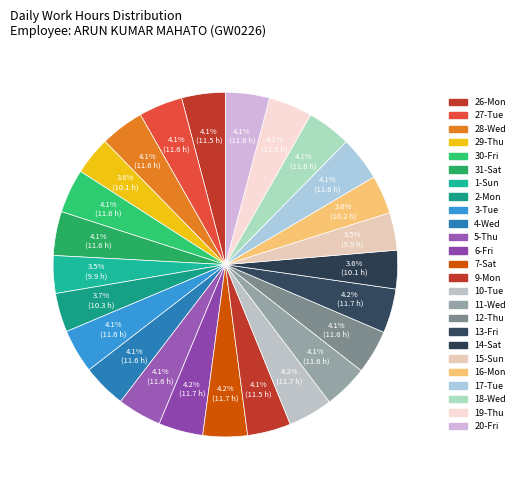

What is the ratio of the value at 16-Mon to the value at 5-Thu?

0.9